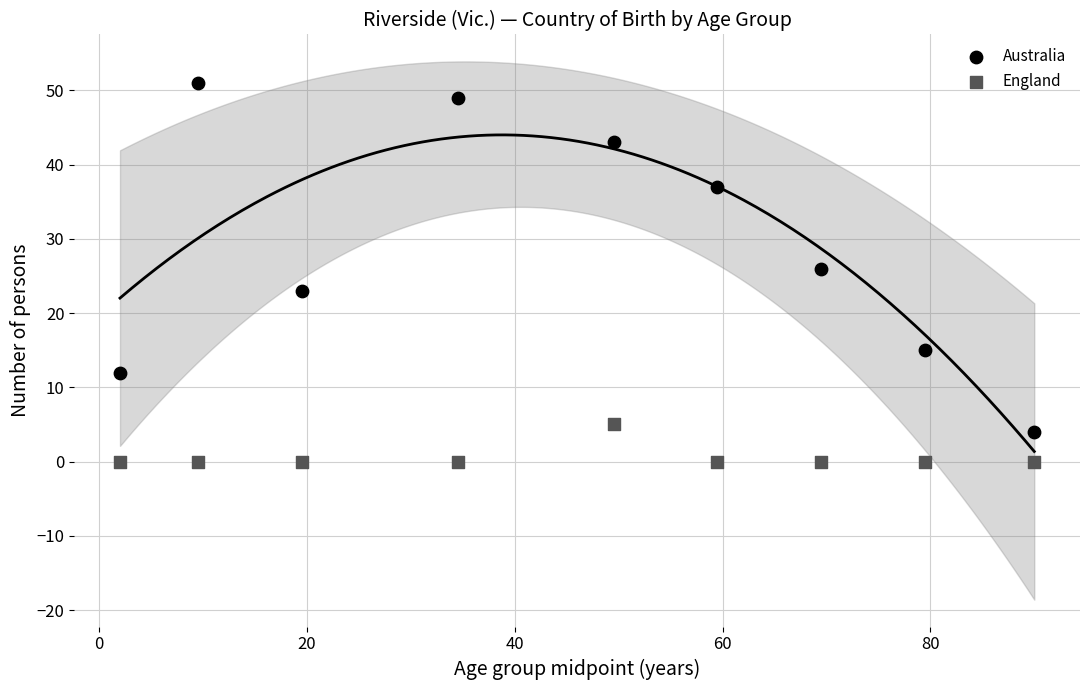

Which series reaches the minimum Y coordinate?

England